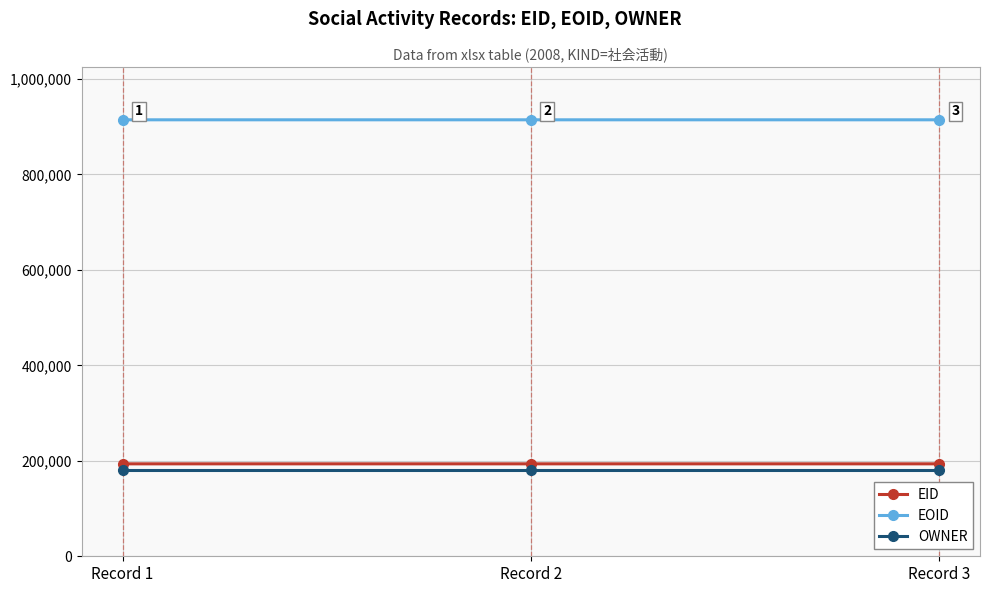

The value of EID at Record 3 is 193670. True or false?

True